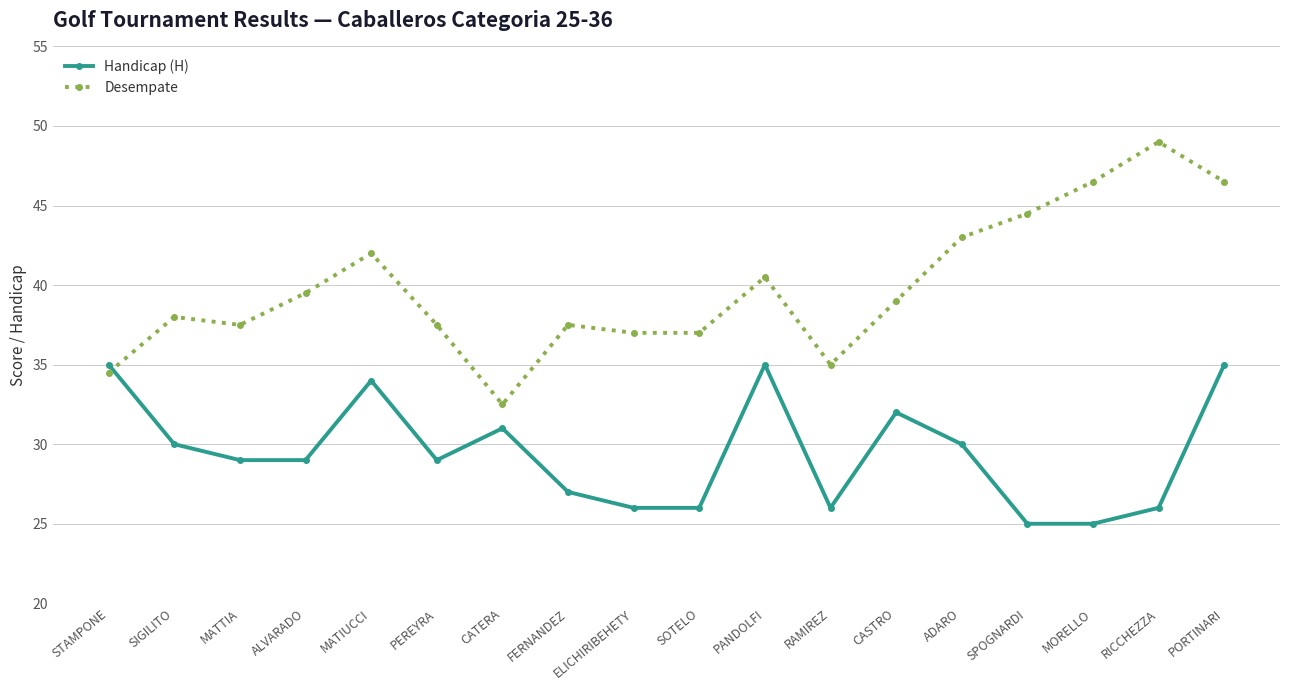

Where is the first local maximum for Desempate?

SIGILITO